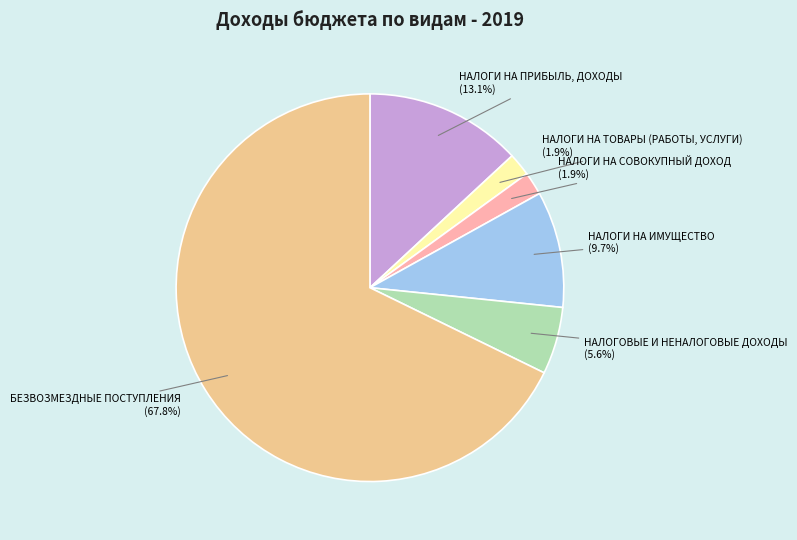

Is there a majority slice in this chart?

Yes